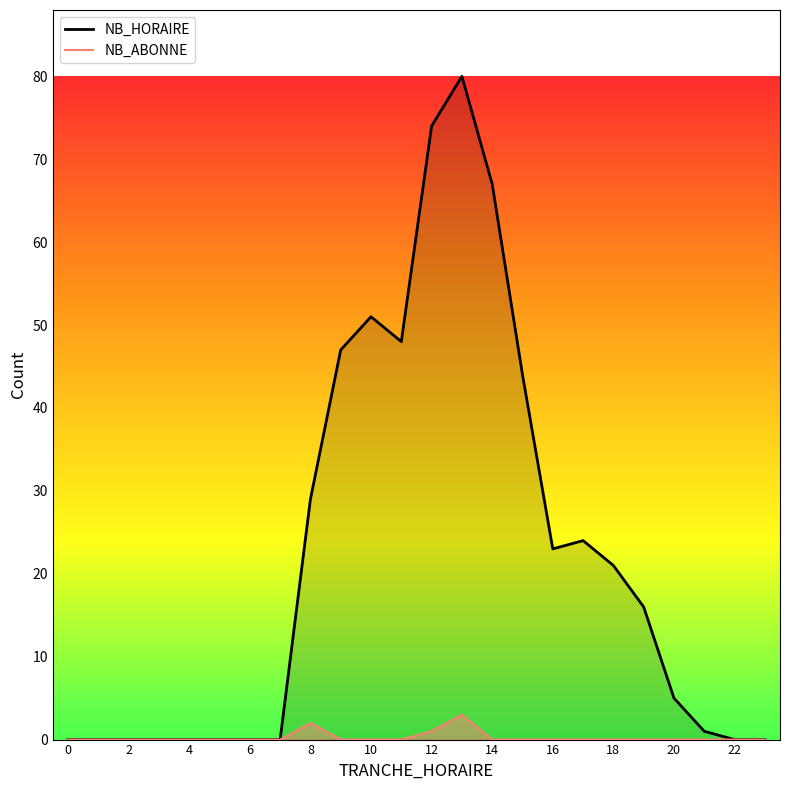

How many lines are shown in the chart?

2